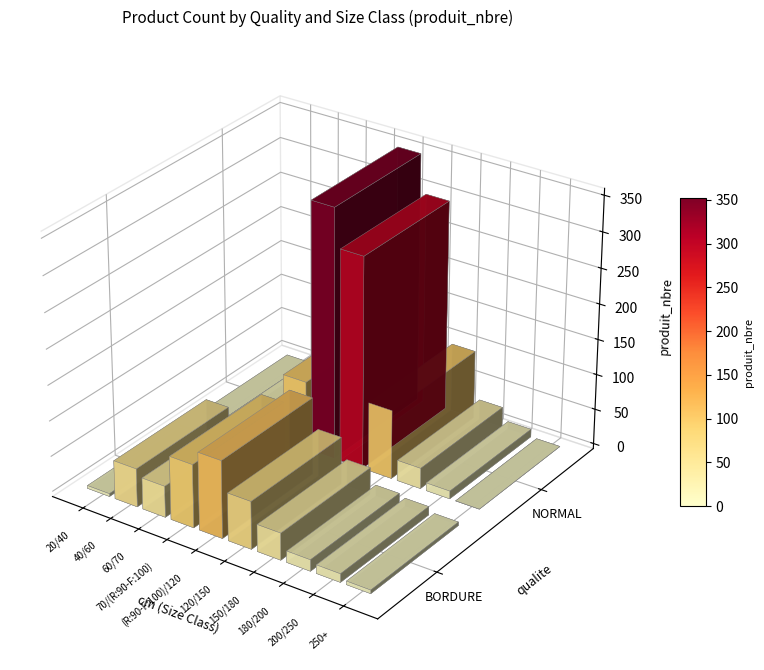

Read the NORMAL value at 180/200, to the nearest 5.

30